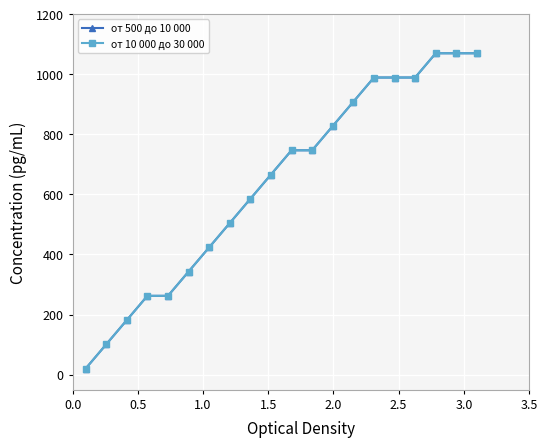

What is the greatest value displayed?

1070.0